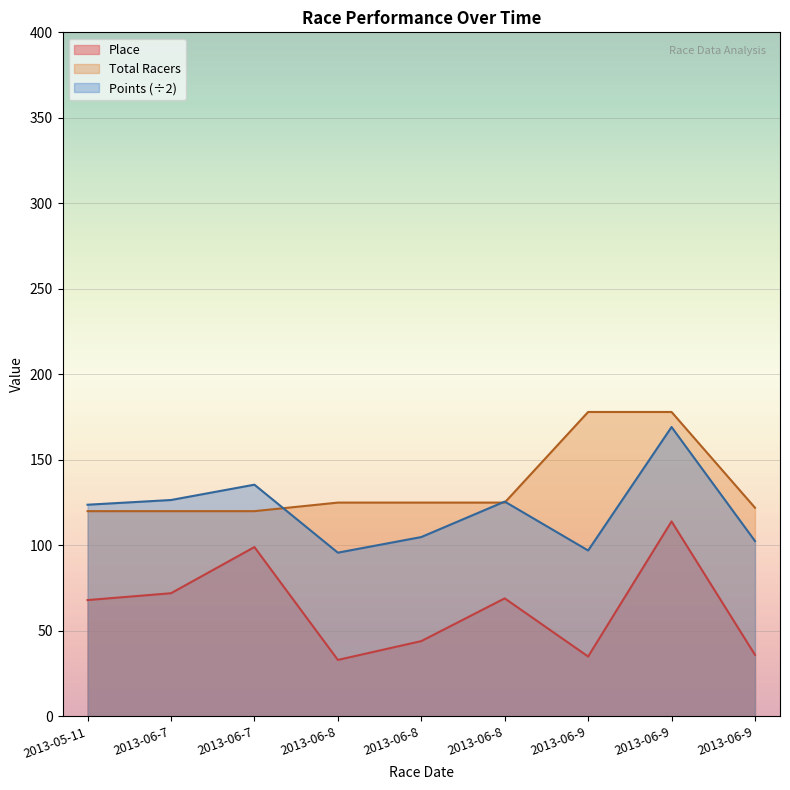

What are all the series names shown in the legend?

Place, Total Racers, Points (÷2)